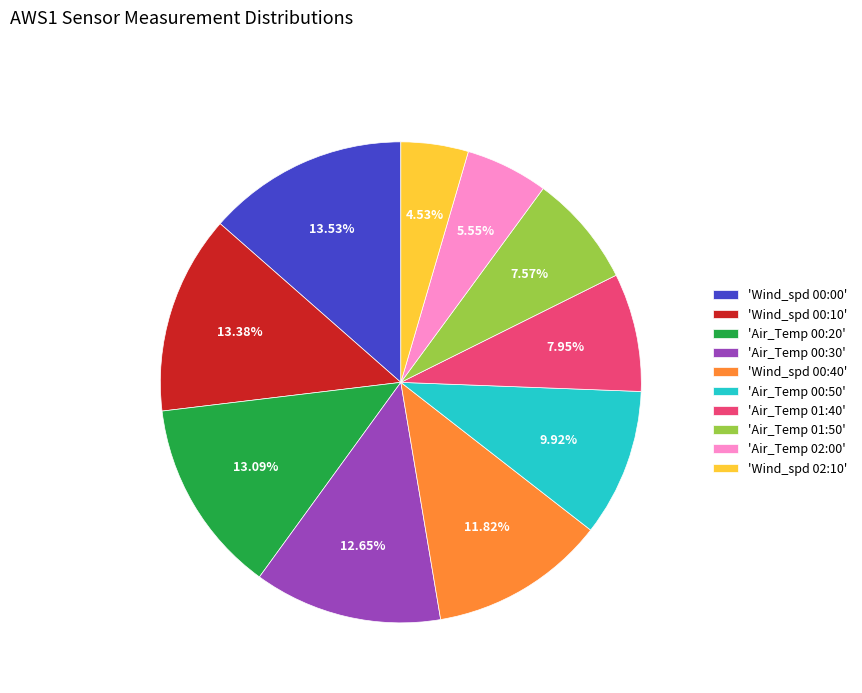

Is there any slice that represents more than half of the pie?

No